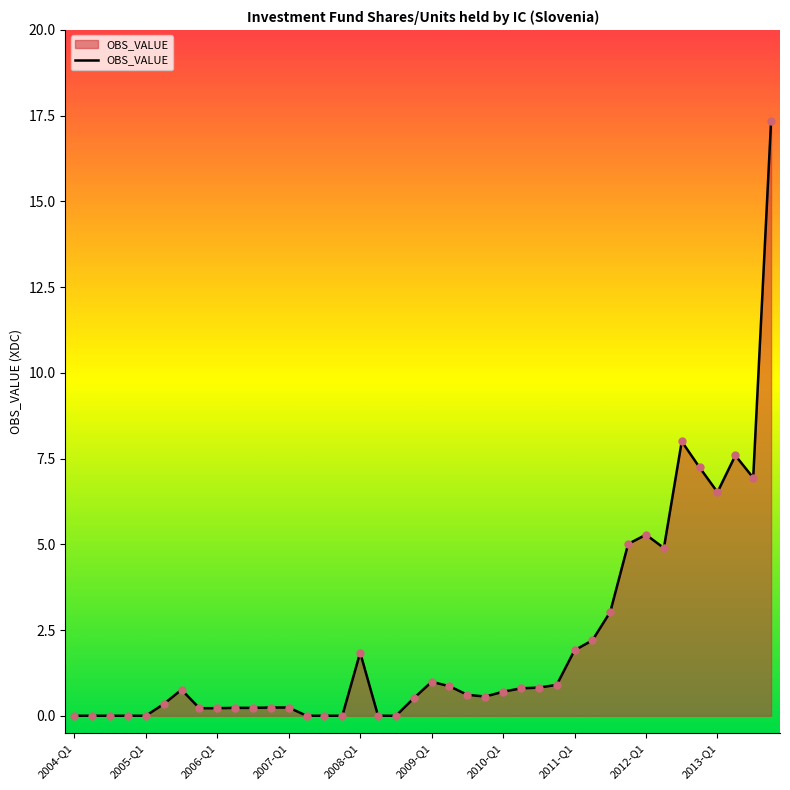

What is the maximum value shown in the chart?

17.3